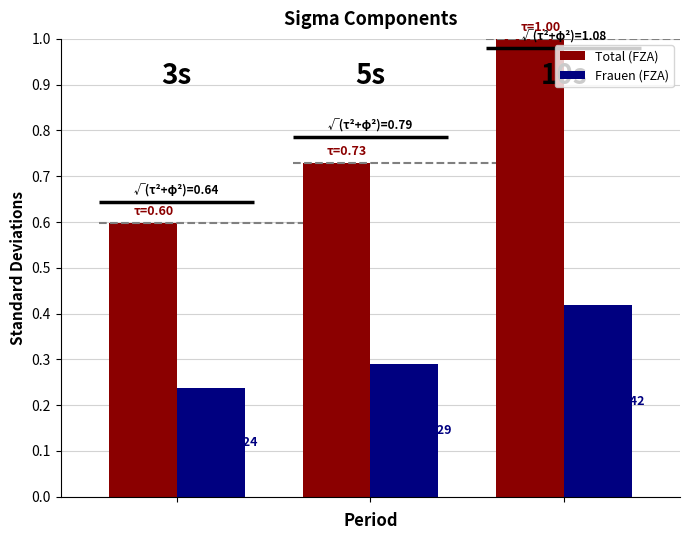

Rank the series by their average value, from highest to lowest.

Total (FZA), Frauen (FZA)